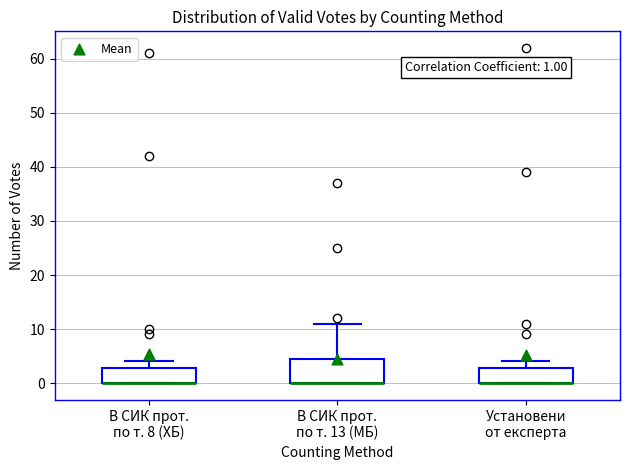

Comparing the boxes themselves (not the whiskers), which one is the tallest?

В СИК прот. по т. 13 (МБ)